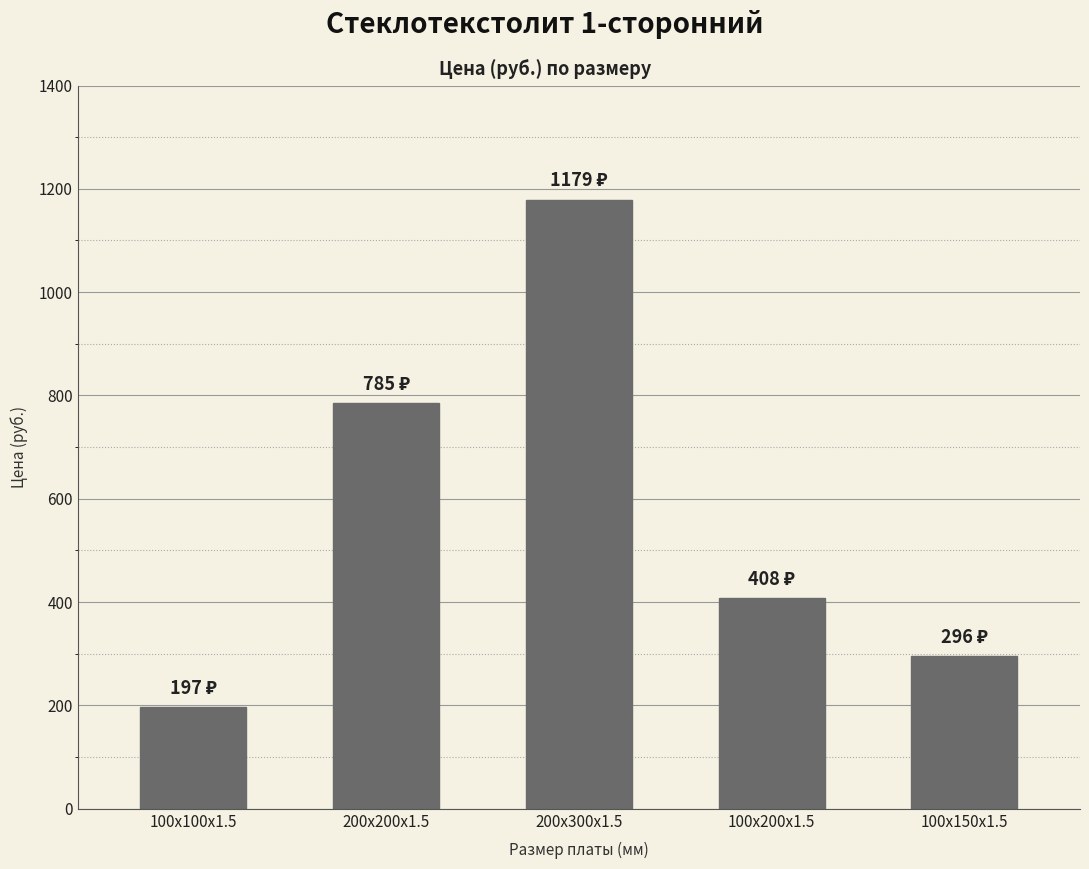

The chart shows a value of 152.3 at 100x150x1.5. True or false?

False